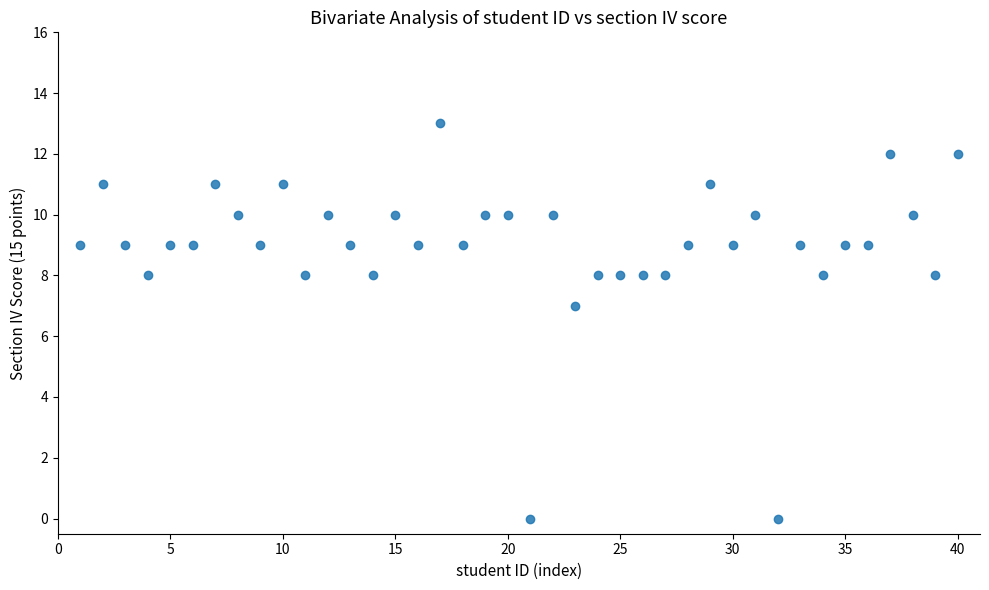

What Y value in the scatter plot is closest to 6?

7